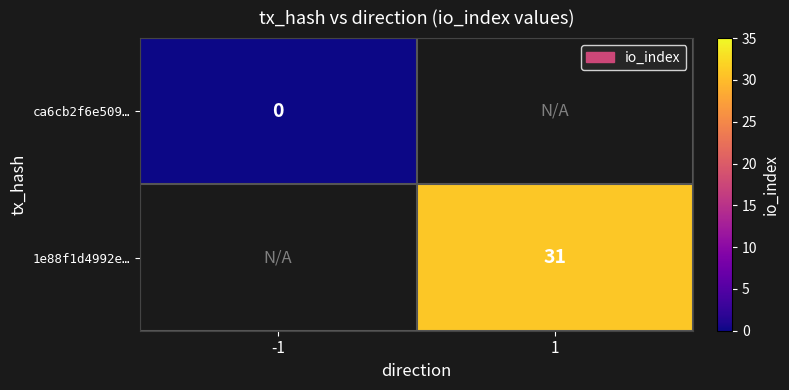

The value of 1e88f1d4992e… at 1 is 11. True or false?

False